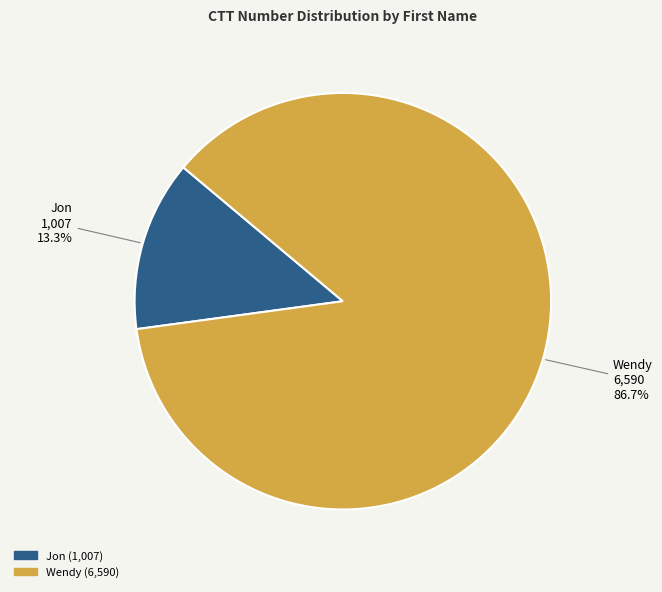

How many slices are in this pie chart?

2